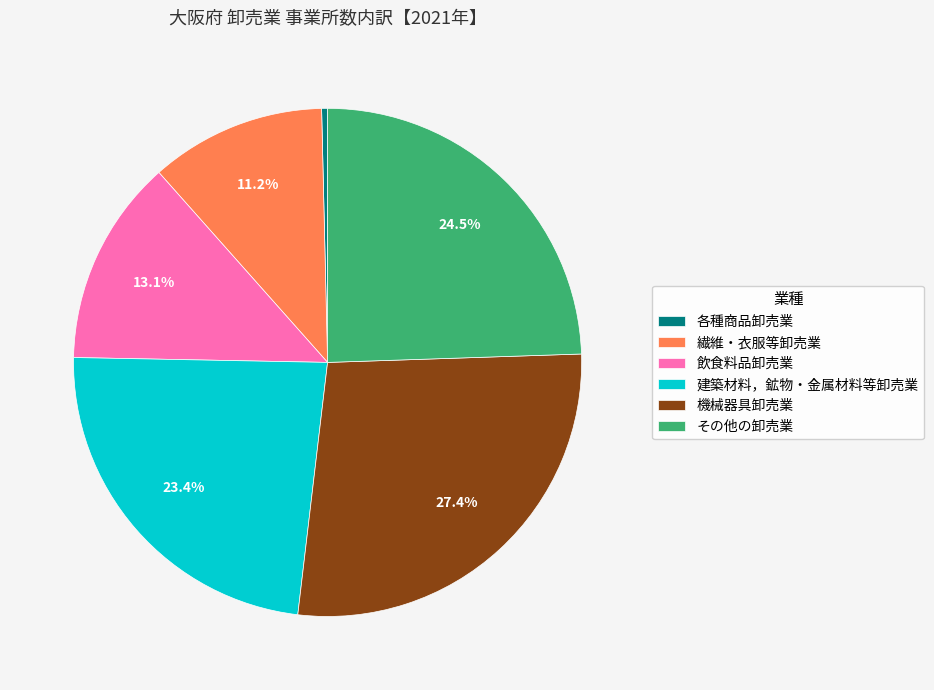

True or false: 飲食料品卸売業 accounts for 13% of the total.

True